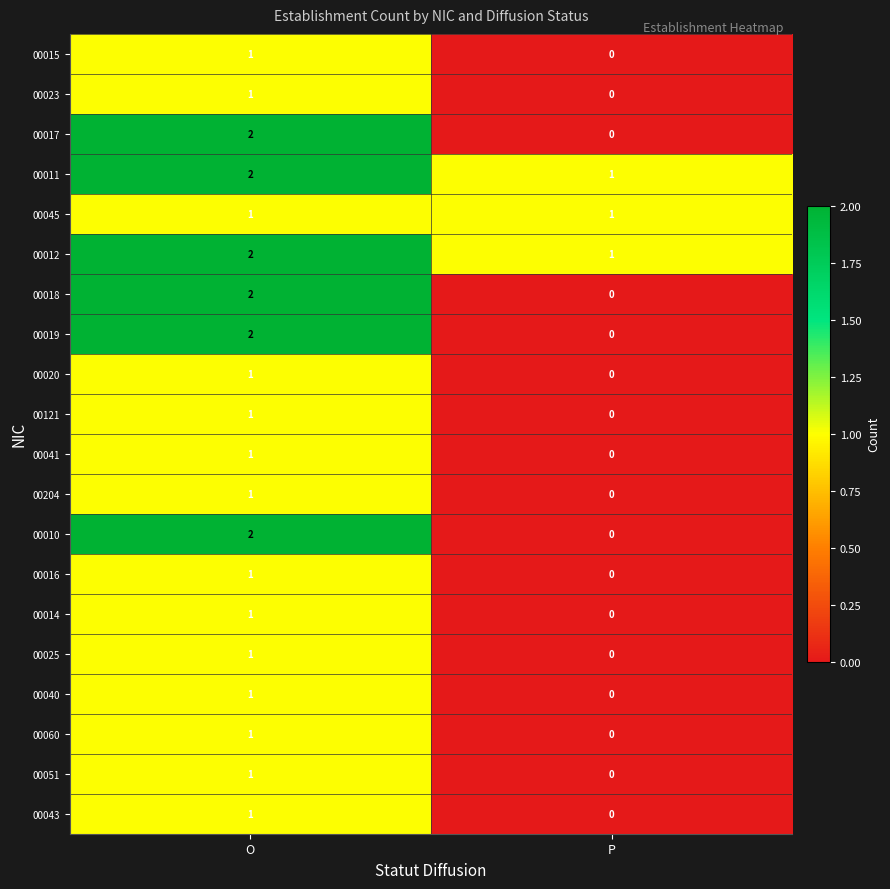

Which label corresponds to the largest value in the chart?

O